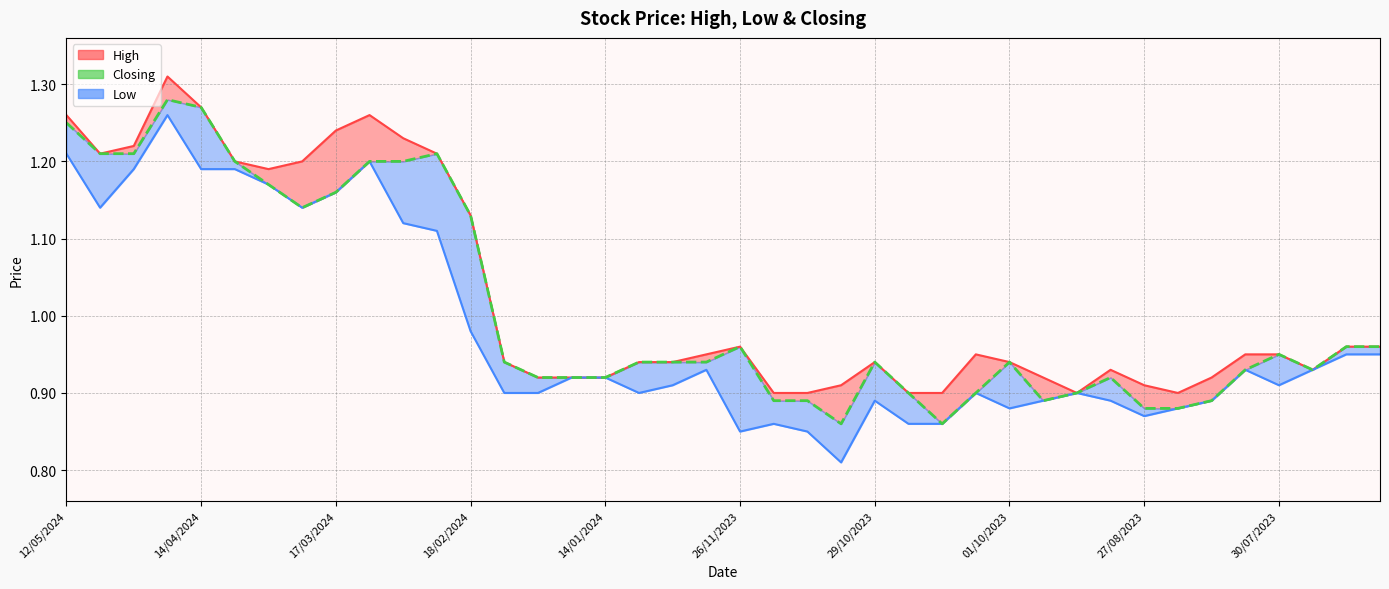

True or false: Closing and High intersect in this chart.

False